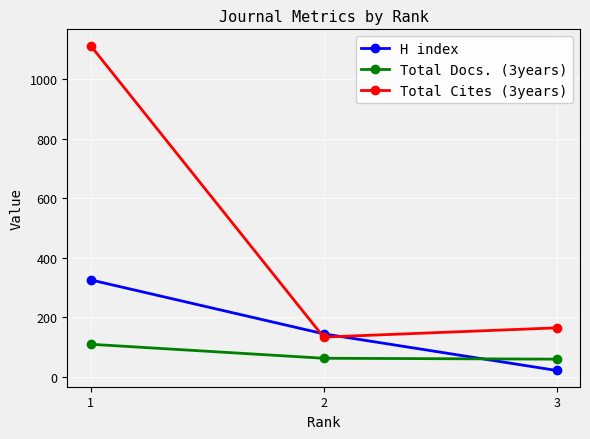

What is the difference between the maximum and minimum values in the Total Cites (3years) series?

978